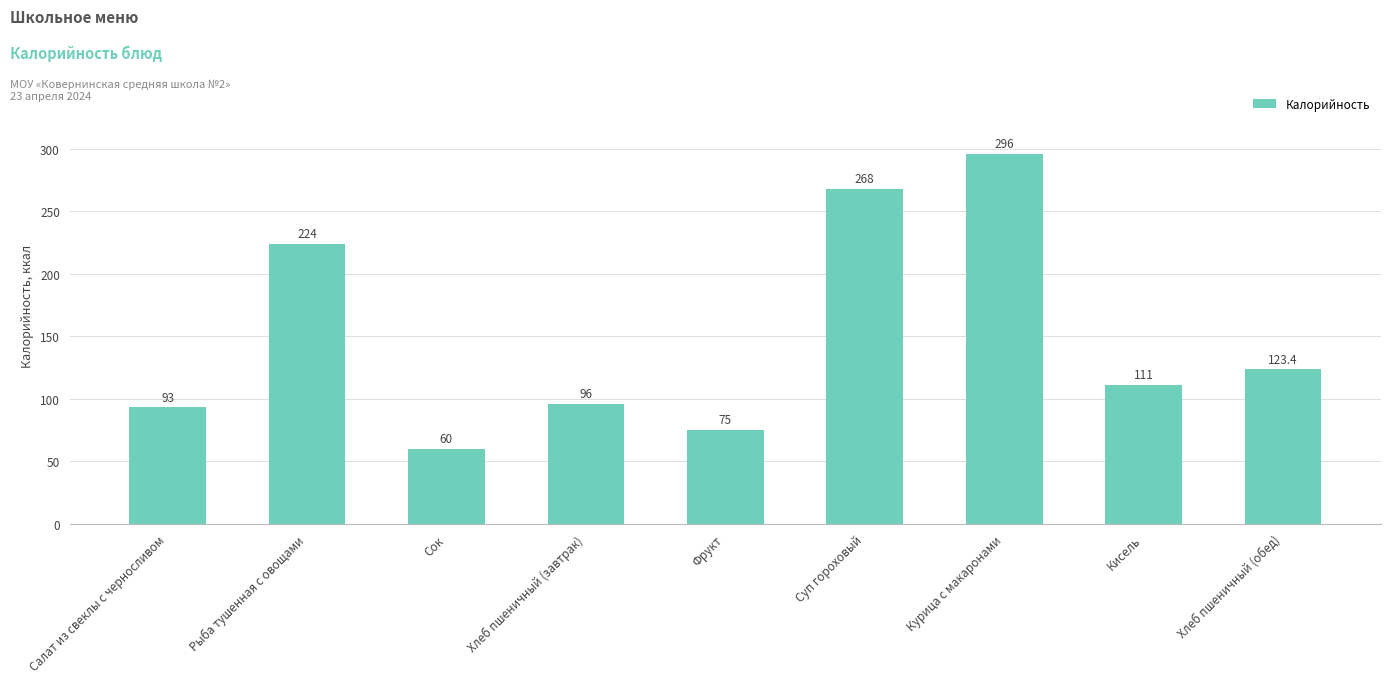

True or false: the data shows 224.0 at Рыба тушенная с овощами.

True